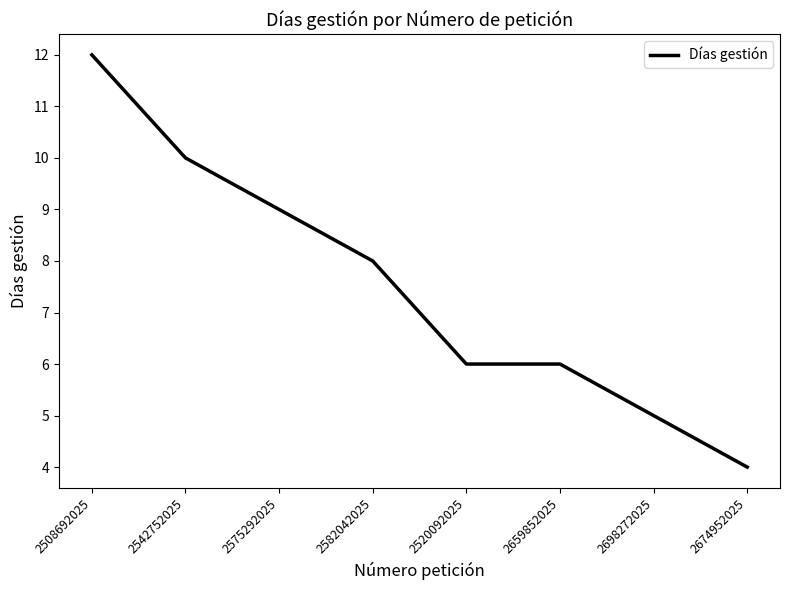

What is the sum of all values?

60